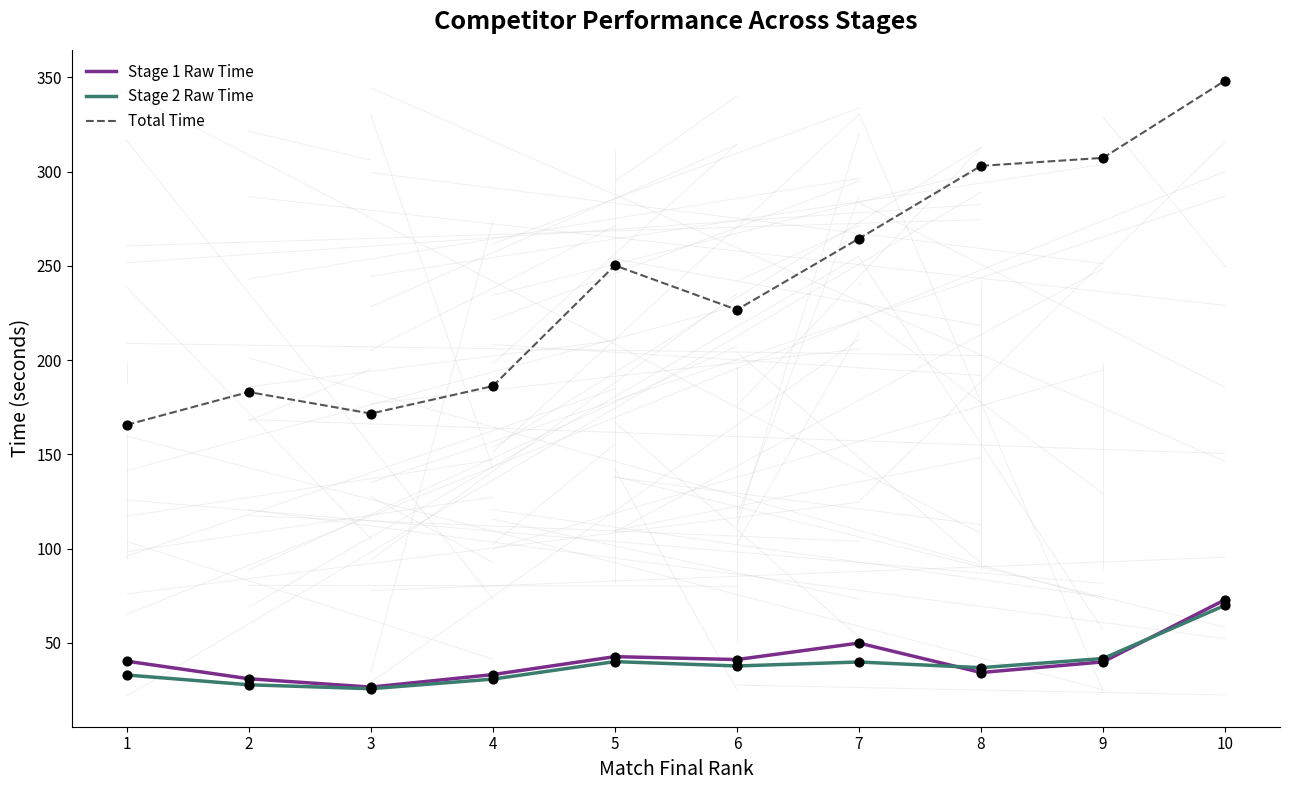

At which category is the sum across all series the highest?

10